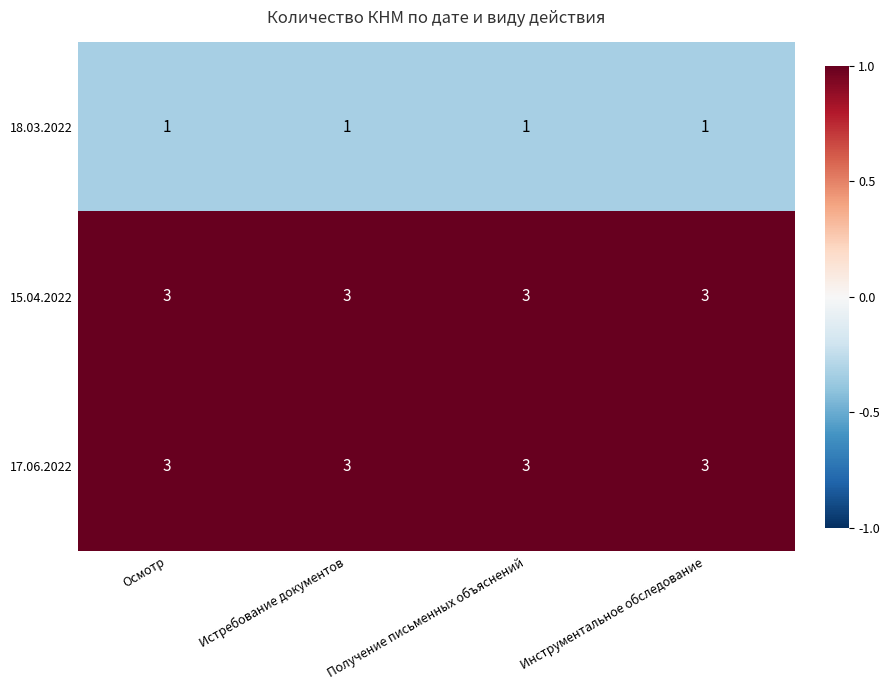

The 15.04.2022 series shows 3 at Инструментальное обследование. True or false?

True